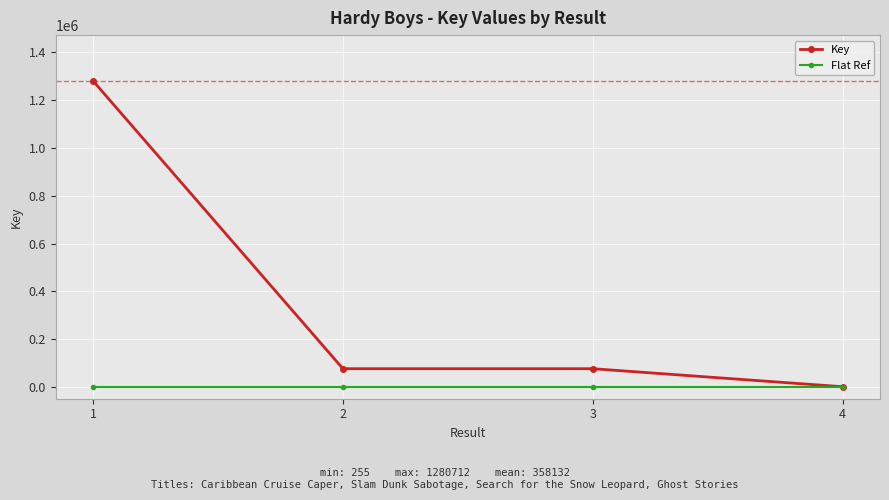

Which series has the widest spread of values?

Key